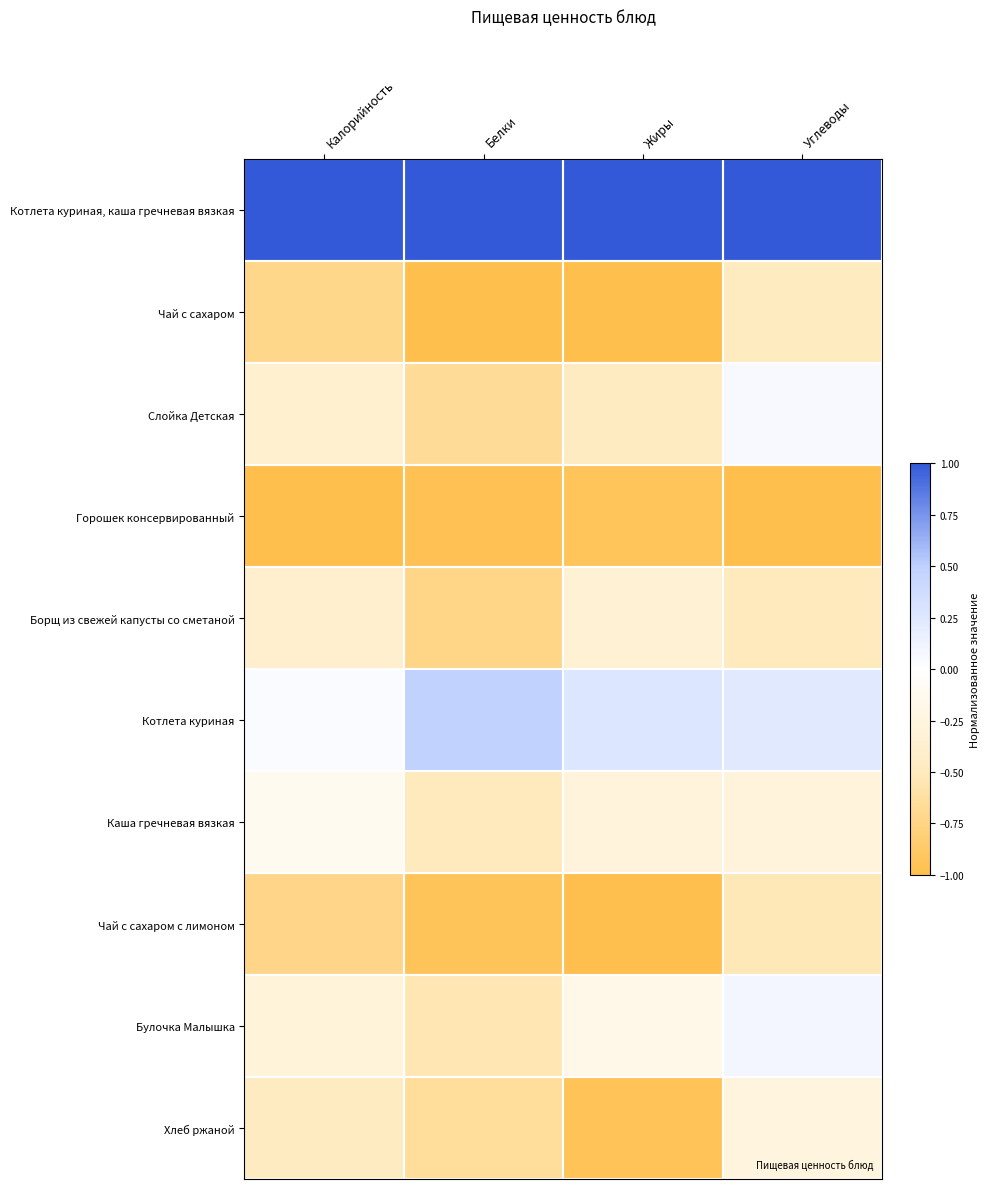

At which category is the sum across all series the highest?

Углеводы